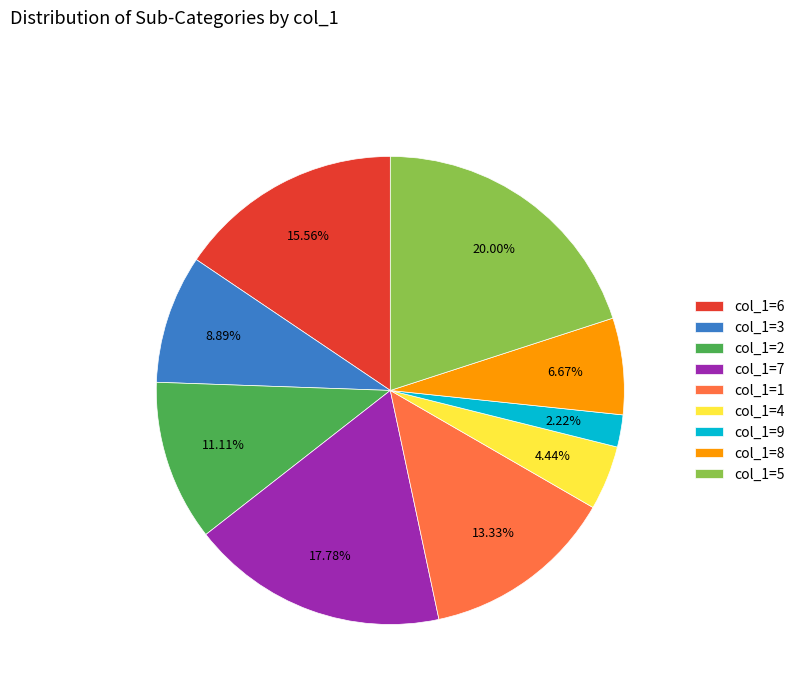

Which category has the biggest portion of the pie?

col_1=5